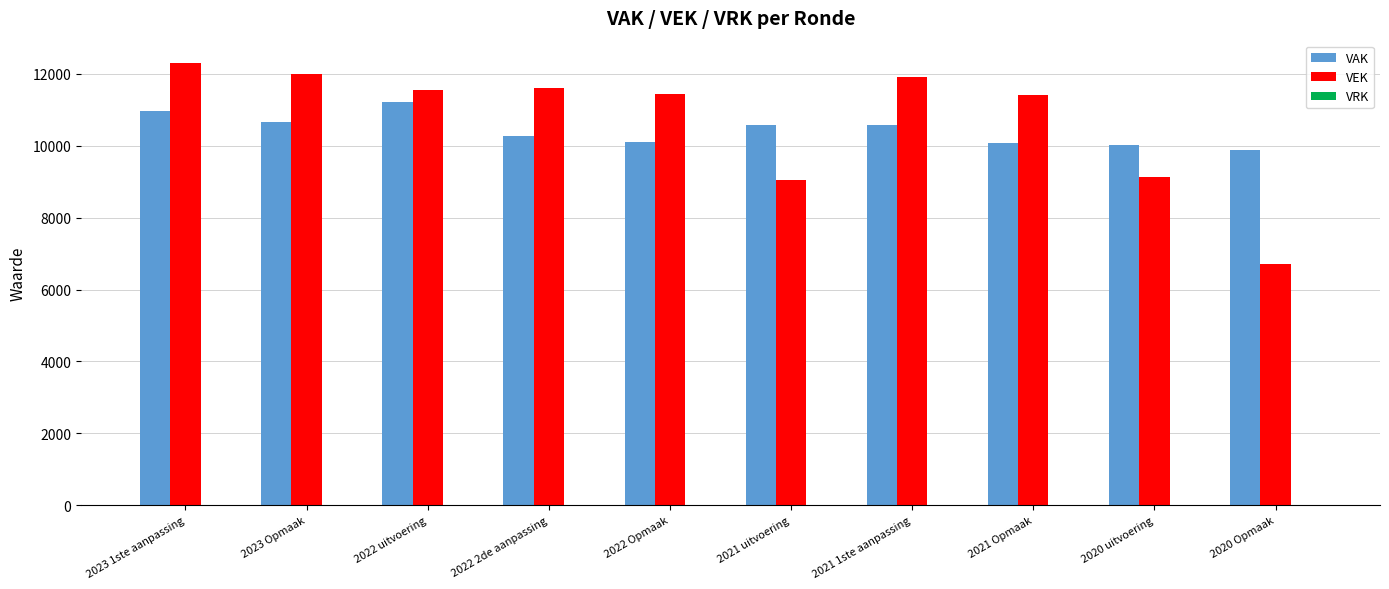

What is the lowest value of the VEK series?

6701